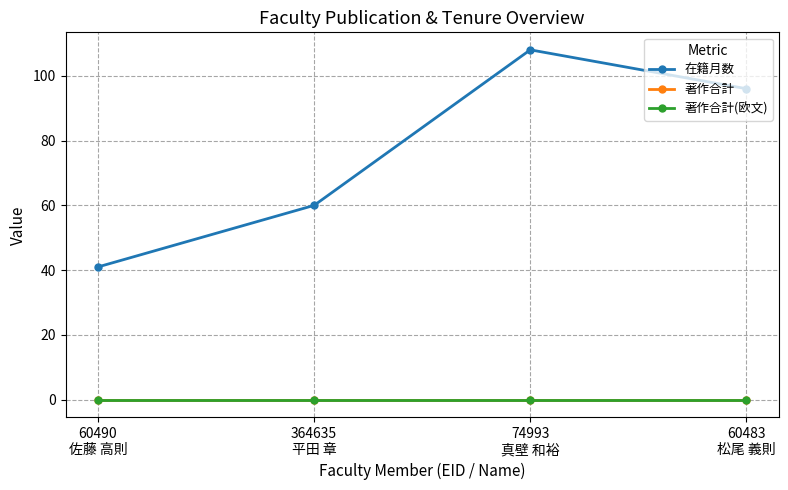

What is the value of the 在籍月数 point at the 4th from the left?

96